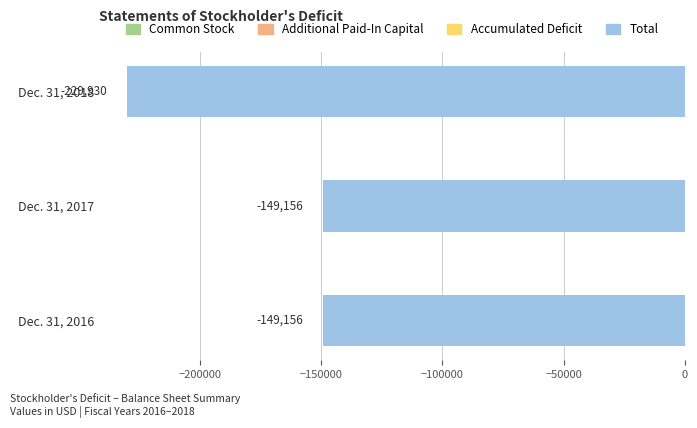

What is the sum of all values?

-528242